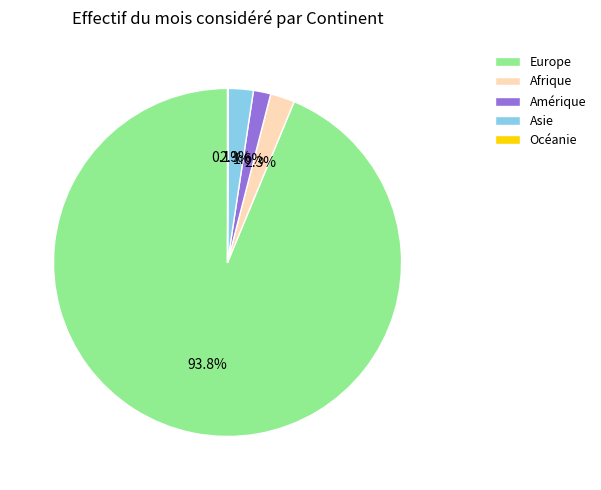

Between Europe and Asie, which is larger?

Europe